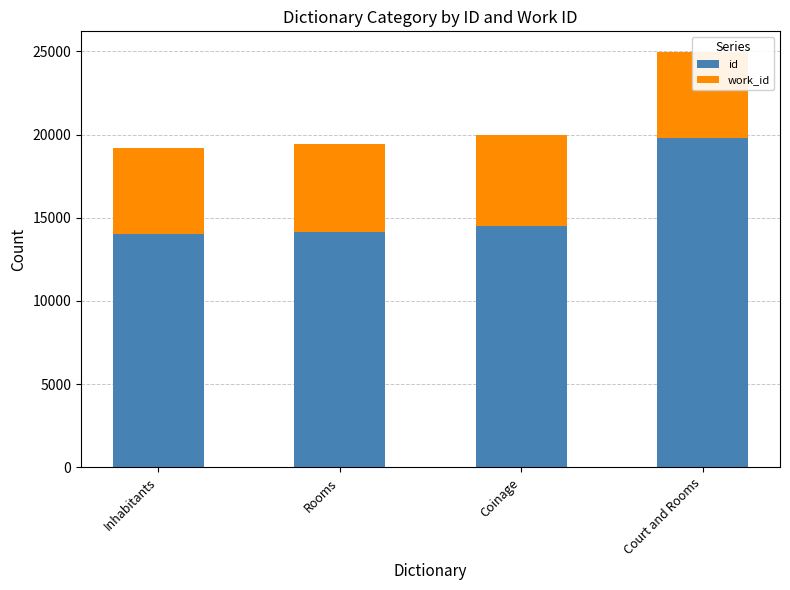

Reading left to right, extract all data points from this chart.

id: Inhabitants=14013	Rooms=14170	Coinage=14534	Court and Rooms=19785
work_id: Inhabitants=5202	Rooms=5262	Coinage=5425	Court and Rooms=5175